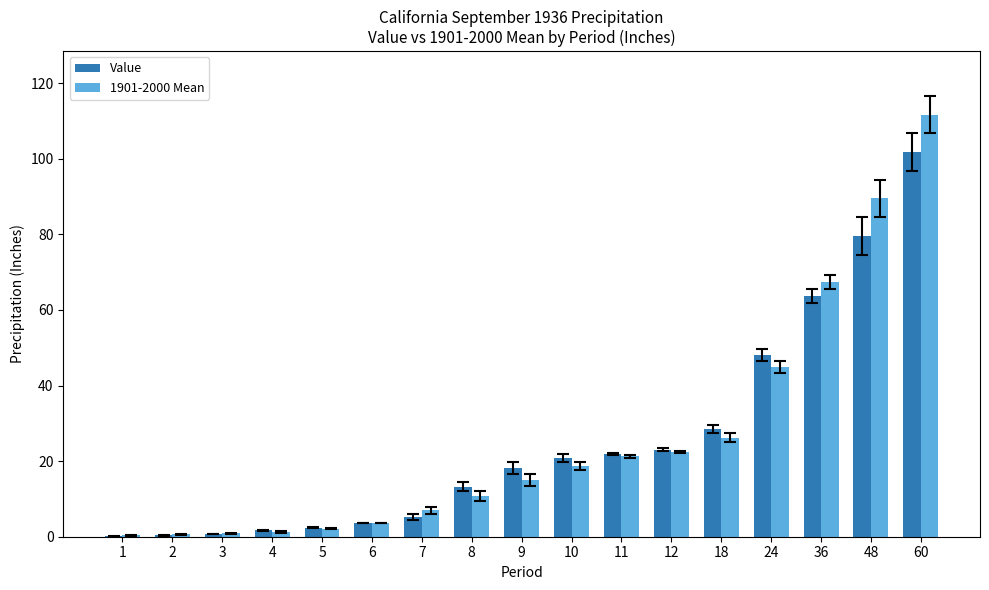

What is the total value across all series at 6?

7.5